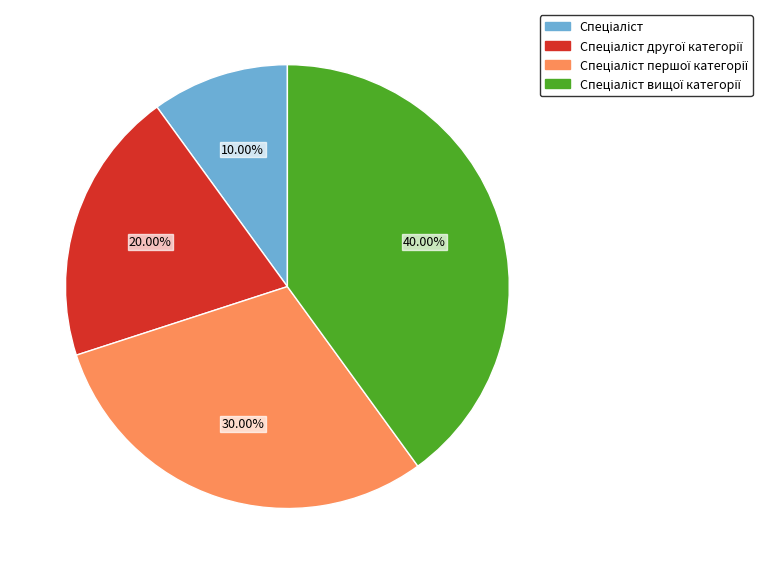

How many segments does this pie chart have?

4